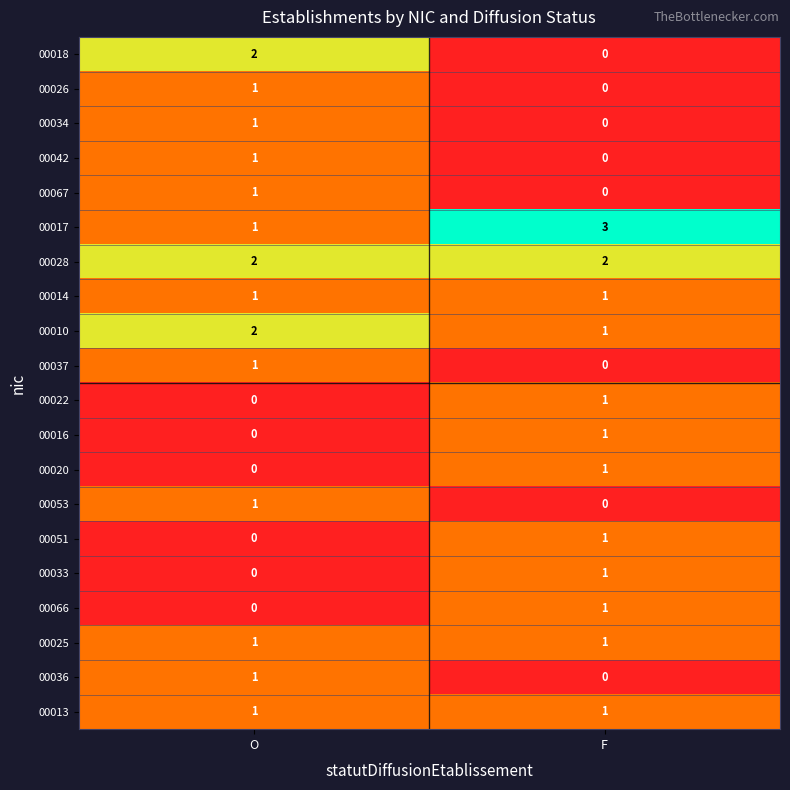

Count the number of categories in the chart.

2